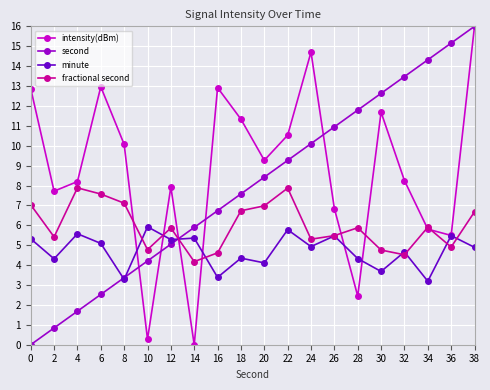

The value of second at 20 is 12.7. True or false?

False